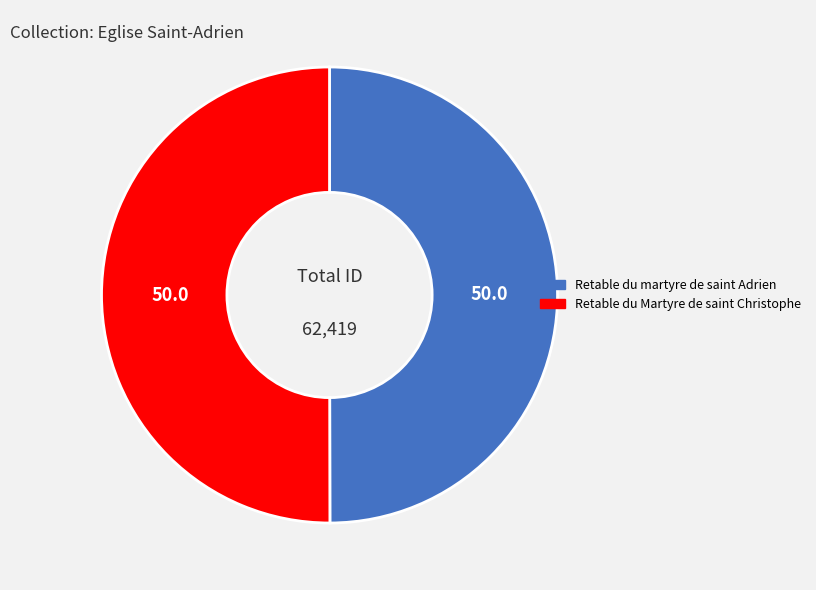

The Retable du martyre de saint Adrien slice represents 44% of the pie. True or false?

False